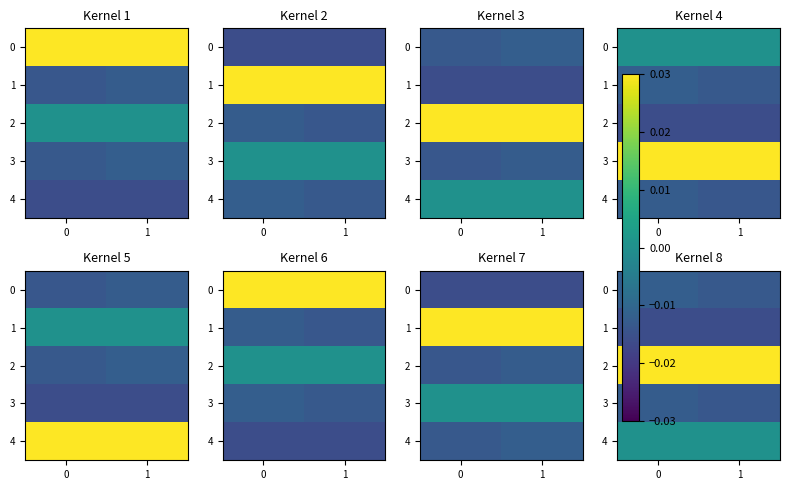

What is the difference between the highest and lowest values at 0?

0.1